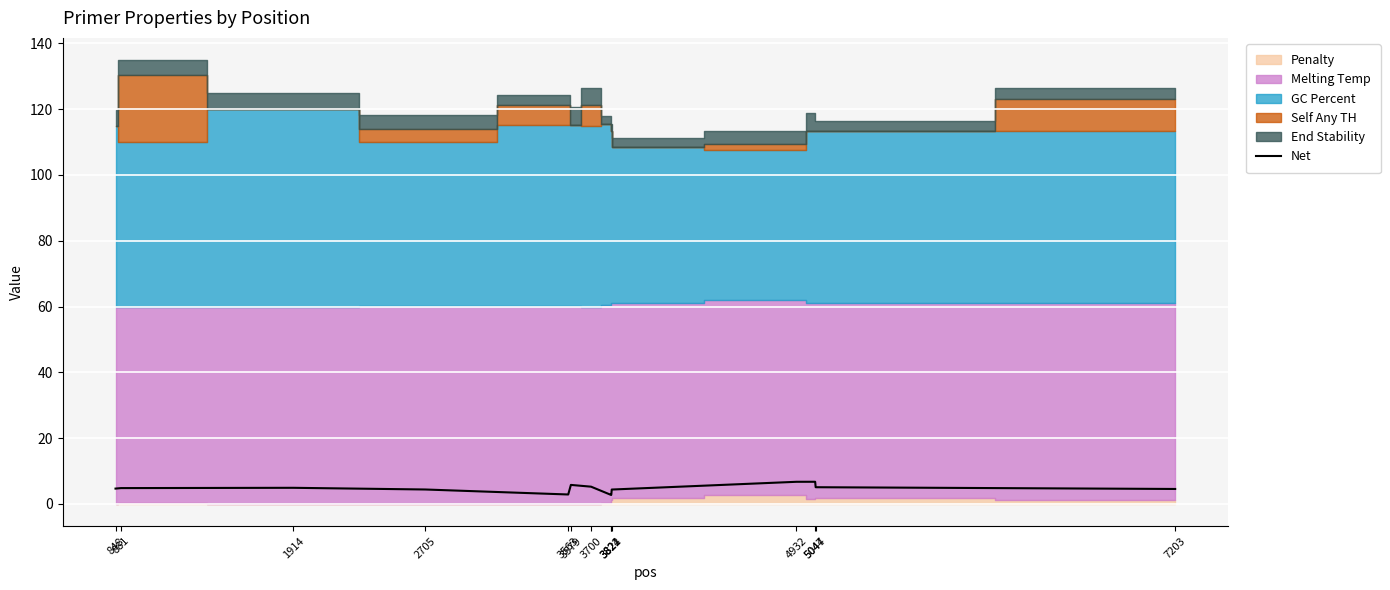

How many lines are shown in the chart?

1